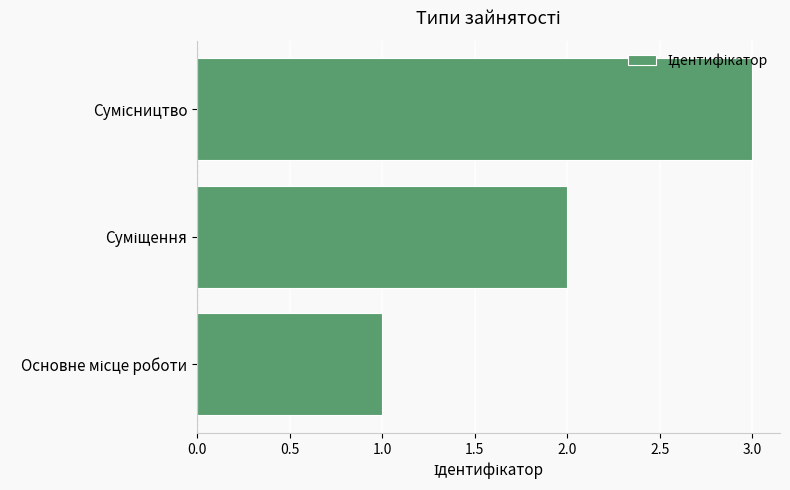

What is the greatest value displayed?

3